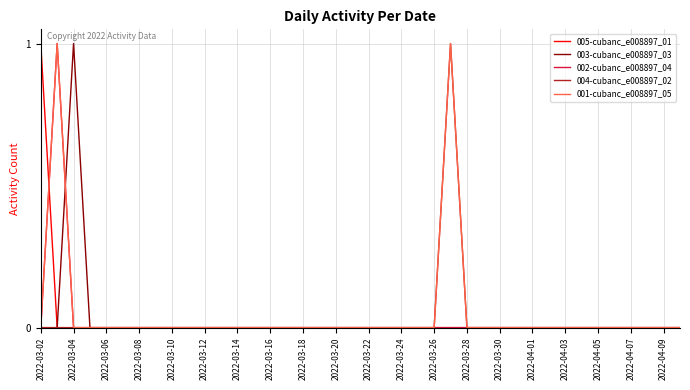

Does the chart have visible grid lines?

Yes